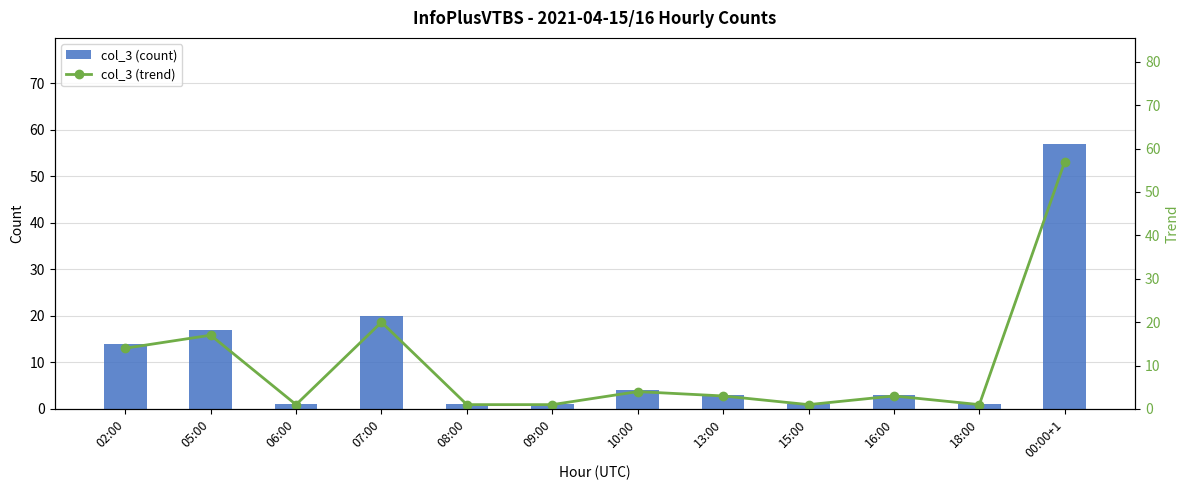

Between 05:00 and 18:00, which series saw the biggest shift?

col_3 (count)